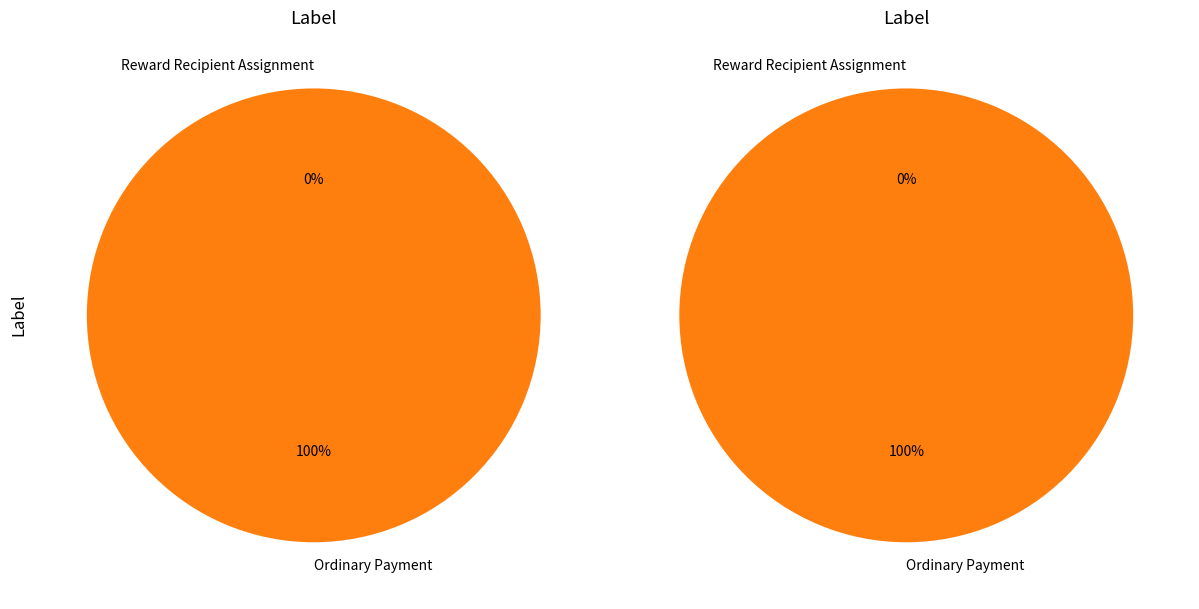

Count the number of slices in the pie.

2